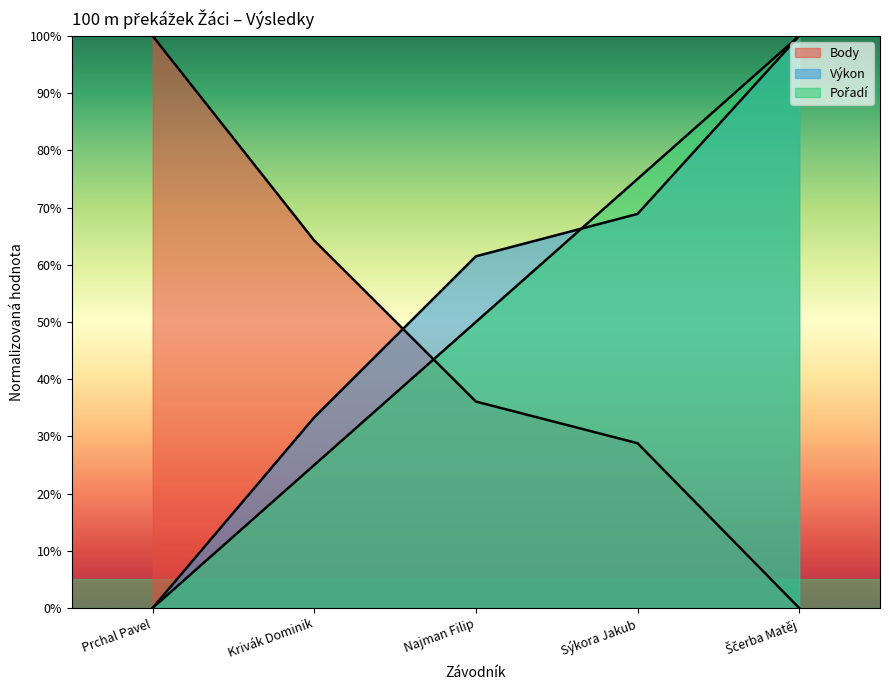

Which category has the lowest value across all series?

Prchal Pavel